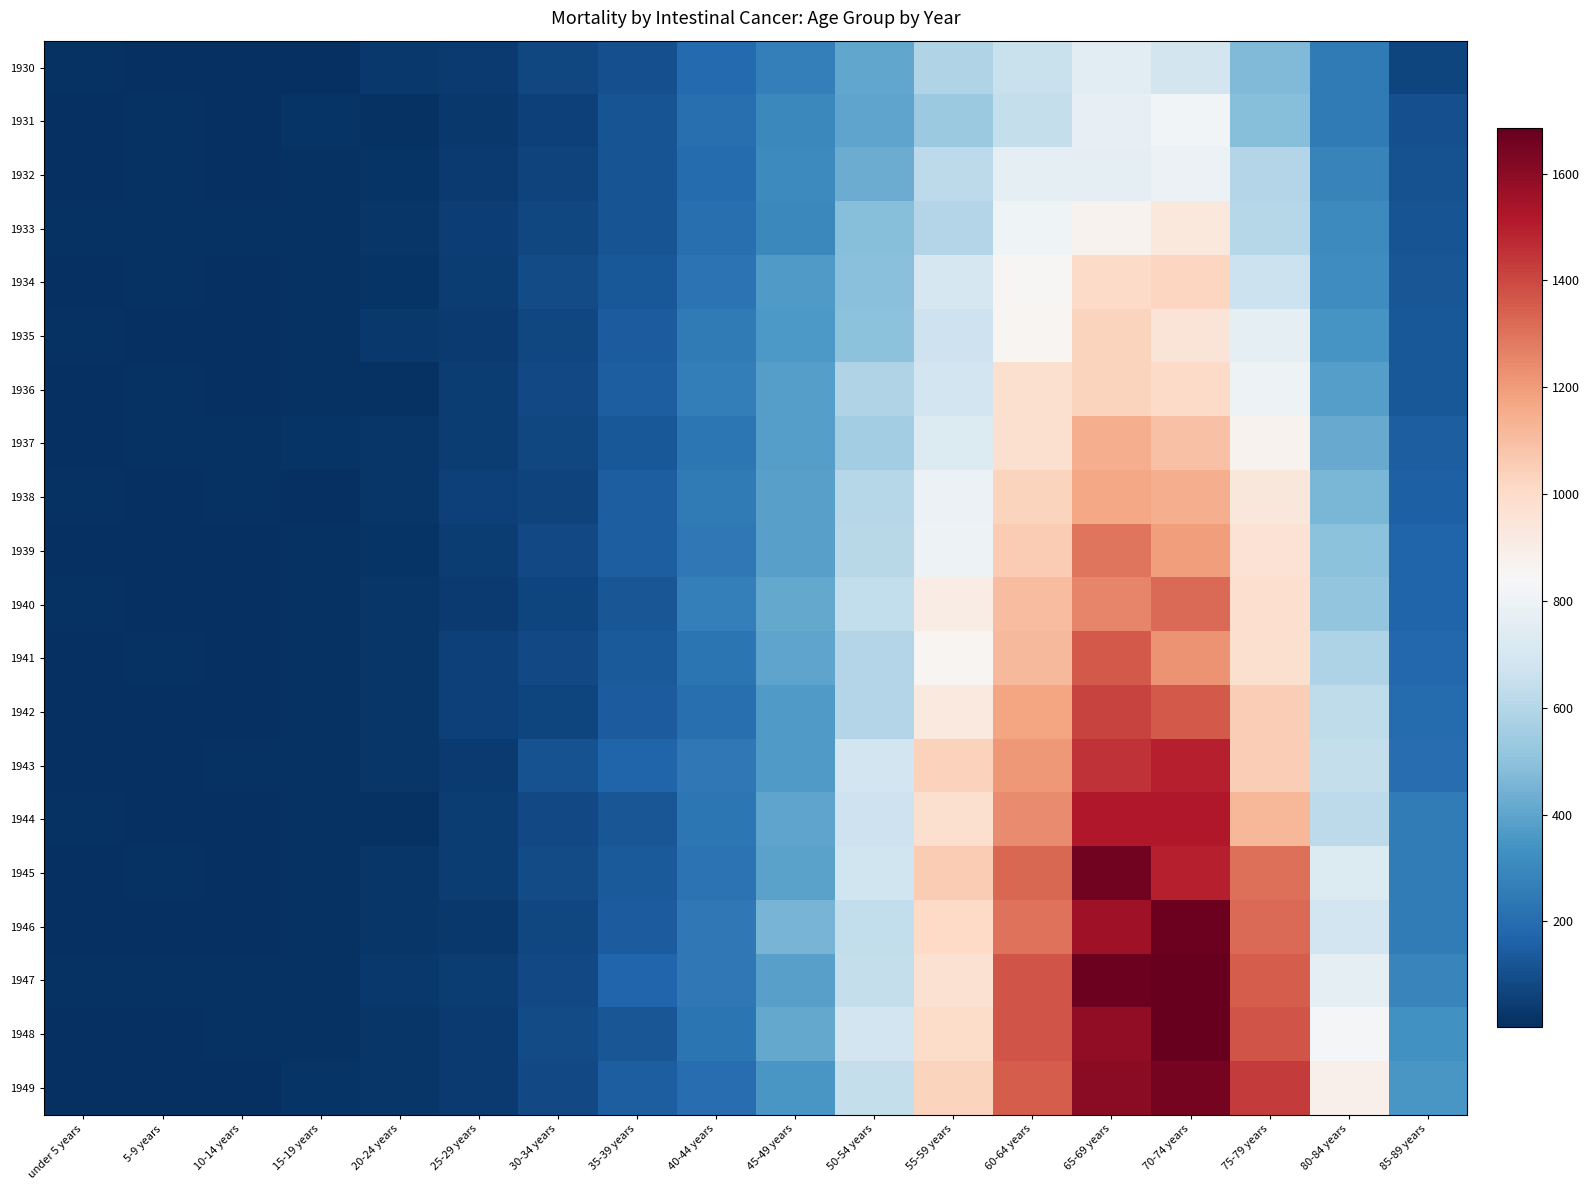

Reading right to left, transcribe all the data shown in this chart.

1930: 85-89 years=71	80-84 years=249	75-79 years=474	70-74 years=688	65-69 years=754	60-64 years=655	55-59 years=588	50-54 years=409	45-49 years=265	40-44 years=190	35-39 years=101	30-34 years=79	25-29 years=36	20-24 years=31	15-19 years=5	10-14 years=8	5-9 years=5	under 5 years=13
1931: 85-89 years=102	80-84 years=248	75-79 years=487	70-74 years=820	65-69 years=773	60-64 years=646	55-59 years=531	50-54 years=403	45-49 years=300	40-44 years=210	35-39 years=116	30-34 years=55	25-29 years=34	20-24 years=15	15-19 years=17	10-14 years=5	5-9 years=12	under 5 years=4
1932: 85-89 years=111	80-84 years=279	75-79 years=599	70-74 years=793	65-69 years=764	60-64 years=761	55-59 years=623	50-54 years=423	45-49 years=308	40-44 years=199	35-39 years=118	30-34 years=64	25-29 years=39	20-24 years=18	15-19 years=13	10-14 years=6	5-9 years=12	under 5 years=8
1933: 85-89 years=117	80-84 years=307	75-79 years=605	70-74 years=929	65-69 years=874	60-64 years=807	55-59 years=594	50-54 years=484	45-49 years=304	40-44 years=210	35-39 years=119	30-34 years=79	25-29 years=49	20-24 years=22	15-19 years=14	10-14 years=9	5-9 years=11	under 5 years=11
1934: 85-89 years=121	80-84 years=323	75-79 years=664	70-74 years=1027	65-69 years=1004	60-64 years=853	55-59 years=699	50-54 years=492	45-49 years=364	40-44 years=219	35-39 years=133	30-34 years=89	25-29 years=46	20-24 years=21	15-19 years=11	10-14 years=6	5-9 years=13	under 5 years=7
1935: 85-89 years=129	80-84 years=347	75-79 years=767	70-74 years=952	65-69 years=1033	60-64 years=859	55-59 years=667	50-54 years=498	45-49 years=359	40-44 years=248	35-39 years=145	30-34 years=75	25-29 years=40	20-24 years=30	15-19 years=11	10-14 years=2	5-9 years=6	under 5 years=11
1936: 85-89 years=127	80-84 years=383	75-79 years=802	70-74 years=1004	65-69 years=1032	60-64 years=977	55-59 years=683	50-54 years=592	45-49 years=381	40-44 years=260	35-39 years=151	30-34 years=82	25-29 years=45	20-24 years=15	15-19 years=12	10-14 years=7	5-9 years=10	under 5 years=5
1937: 85-89 years=151	80-84 years=417	75-79 years=873	70-74 years=1092	65-69 years=1150	60-64 years=979	55-59 years=727	50-54 years=550	45-49 years=379	40-44 years=235	35-39 years=133	30-34 years=80	25-29 years=44	20-24 years=27	15-19 years=17	10-14 years=12	5-9 years=12	under 5 years=7
1938: 85-89 years=157	80-84 years=457	75-79 years=936	70-74 years=1150	65-69 years=1166	60-64 years=1028	55-59 years=791	50-54 years=601	45-49 years=388	40-44 years=246	35-39 years=152	30-34 years=66	25-29 years=58	20-24 years=22	15-19 years=7	10-14 years=9	5-9 years=7	under 5 years=10
1939: 85-89 years=170	80-84 years=496	75-79 years=968	70-74 years=1193	65-69 years=1295	60-64 years=1054	55-59 years=798	50-54 years=607	45-49 years=387	40-44 years=244	35-39 years=147	30-34 years=85	25-29 years=46	20-24 years=18	15-19 years=11	10-14 years=7	5-9 years=2	under 5 years=7
1940: 85-89 years=167	80-84 years=514	75-79 years=987	70-74 years=1319	65-69 years=1252	60-64 years=1103	55-59 years=903	50-54 years=634	45-49 years=411	40-44 years=265	35-39 years=126	30-34 years=73	25-29 years=39	20-24 years=22	15-19 years=13	10-14 years=4	5-9 years=6	under 5 years=9
1941: 85-89 years=182	80-84 years=582	75-79 years=980	70-74 years=1219	65-69 years=1357	60-64 years=1114	55-59 years=859	50-54 years=596	45-49 years=403	40-44 years=227	35-39 years=135	30-34 years=87	25-29 years=55	20-24 years=26	15-19 years=12	10-14 years=4	5-9 years=10	under 5 years=6
1942: 85-89 years=199	80-84 years=627	75-79 years=1052	70-74 years=1358	65-69 years=1413	60-64 years=1174	55-59 years=928	50-54 years=600	45-49 years=365	40-44 years=211	35-39 years=145	30-34 years=74	25-29 years=56	20-24 years=23	15-19 years=15	10-14 years=4	5-9 years=6	under 5 years=2
1943: 85-89 years=202	80-84 years=640	75-79 years=1052	70-74 years=1500	65-69 years=1454	60-64 years=1209	55-59 years=1036	50-54 years=681	45-49 years=368	40-44 years=241	35-39 years=167	30-34 years=108	25-29 years=38	20-24 years=25	15-19 years=14	10-14 years=12	5-9 years=8	under 5 years=8
1944: 85-89 years=255	80-84 years=622	75-79 years=1125	70-74 years=1516	65-69 years=1515	60-64 years=1240	55-59 years=978	50-54 years=666	45-49 years=402	40-44 years=237	35-39 years=126	30-34 years=81	25-29 years=44	20-24 years=13	15-19 years=13	10-14 years=7	5-9 years=7	under 5 years=10
1945: 85-89 years=256	80-84 years=726	75-79 years=1310	70-74 years=1498	65-69 years=1655	60-64 years=1326	55-59 years=1058	50-54 years=673	45-49 years=390	40-44 years=225	35-39 years=138	30-34 years=88	25-29 years=45	20-24 years=22	15-19 years=15	10-14 years=7	5-9 years=11	under 5 years=8
1946: 85-89 years=253	80-84 years=684	75-79 years=1322	70-74 years=1666	65-69 years=1556	60-64 years=1298	55-59 years=1009	50-54 years=639	45-49 years=450	40-44 years=240	35-39 years=142	30-34 years=78	25-29 years=32	20-24 years=27	15-19 years=11	10-14 years=7	5-9 years=3	under 5 years=6
1947: 85-89 years=285	80-84 years=764	75-79 years=1356	70-74 years=1685	65-69 years=1668	60-64 years=1374	55-59 years=974	50-54 years=642	45-49 years=385	40-44 years=244	35-39 years=173	30-34 years=84	25-29 years=47	20-24 years=33	15-19 years=11	10-14 years=12	5-9 years=10	under 5 years=9
1948: 85-89 years=335	80-84 years=834	75-79 years=1373	70-74 years=1681	65-69 years=1589	60-64 years=1372	55-59 years=1000	50-54 years=682	45-49 years=410	40-44 years=228	35-39 years=126	30-34 years=89	25-29 years=38	20-24 years=27	15-19 years=15	10-14 years=13	5-9 years=7	under 5 years=8
1949: 85-89 years=351	80-84 years=888	75-79 years=1430	70-74 years=1646	65-69 years=1602	60-64 years=1353	55-59 years=1031	50-54 years=644	45-49 years=356	40-44 years=200	35-39 years=152	30-34 years=81	25-29 years=40	20-24 years=23	15-19 years=18	10-14 years=4	5-9 years=4	under 5 years=3